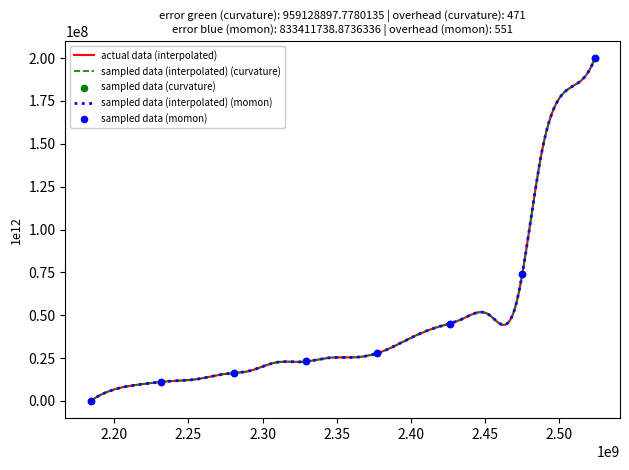

At how many categories does at least one series exceed 102543847?

39